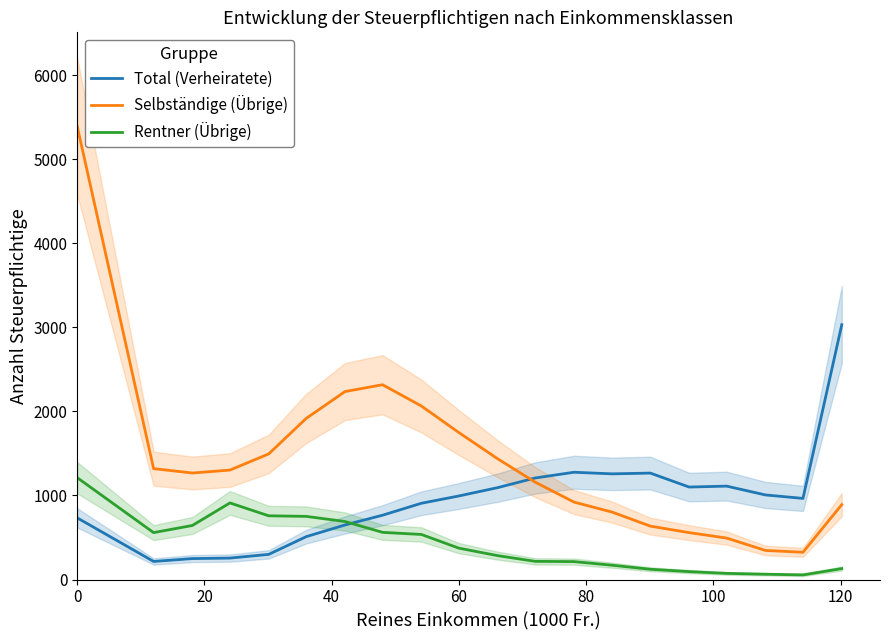

What is the highest value of the Rentner (Übrige) series?

1211